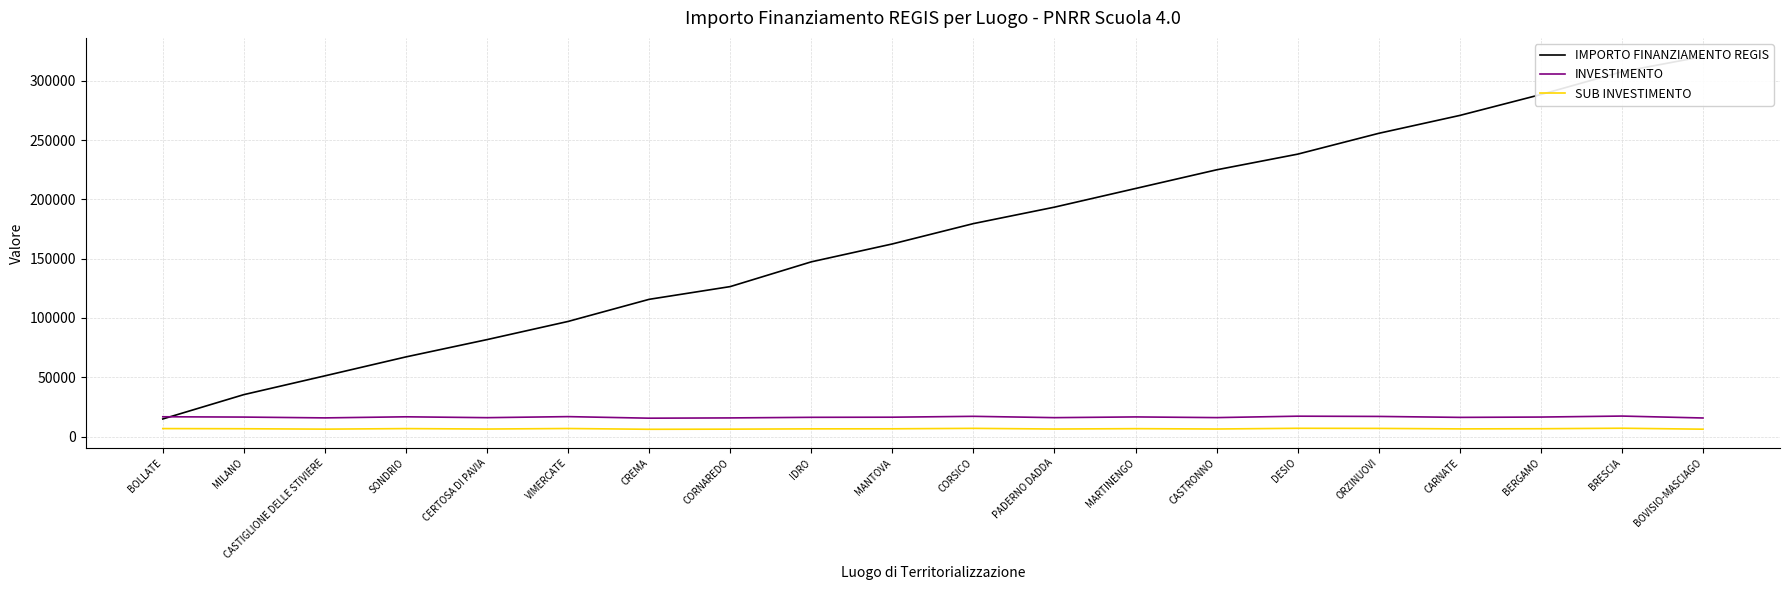

What is the value of the IMPORTO FINANZIAMENTO REGIS point at the 7th from the left?

115734